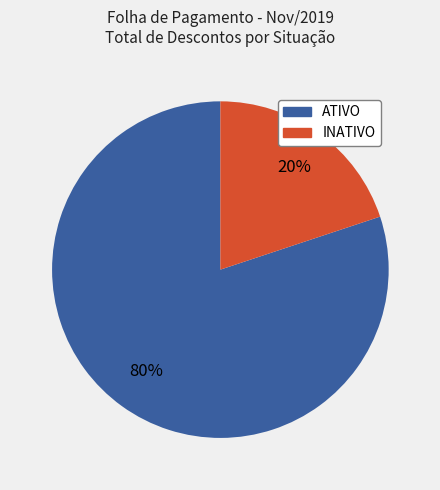

Is there any slice that represents more than half of the pie?

Yes